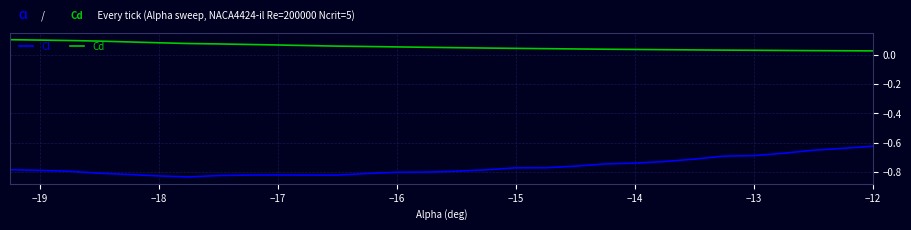

List the series in order of their peak value, highest first.

Cd, Cl